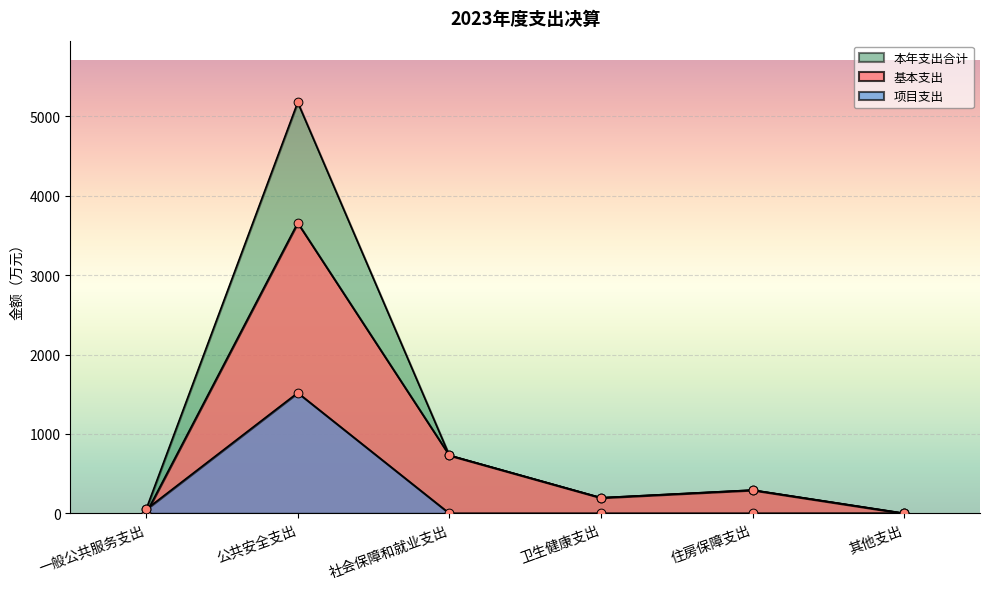

Which series has the largest total across all categories?

本年支出合计